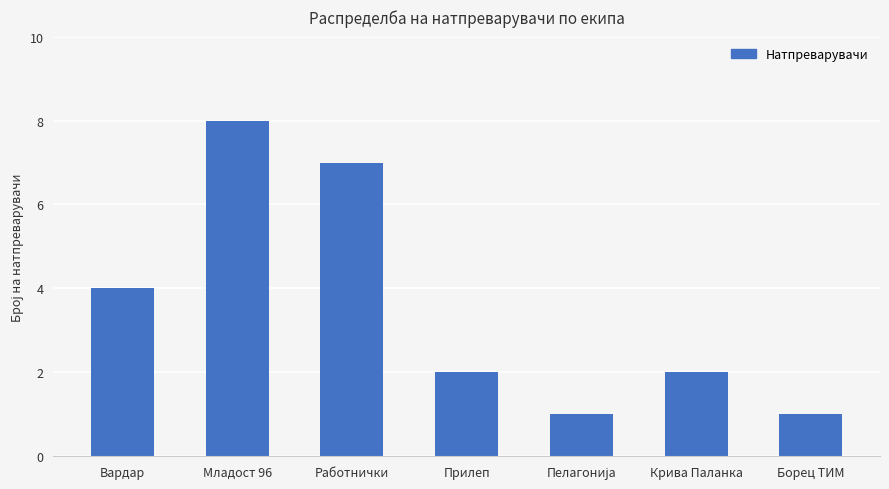

What is the change in value from Вардар to Младост 96?

+4